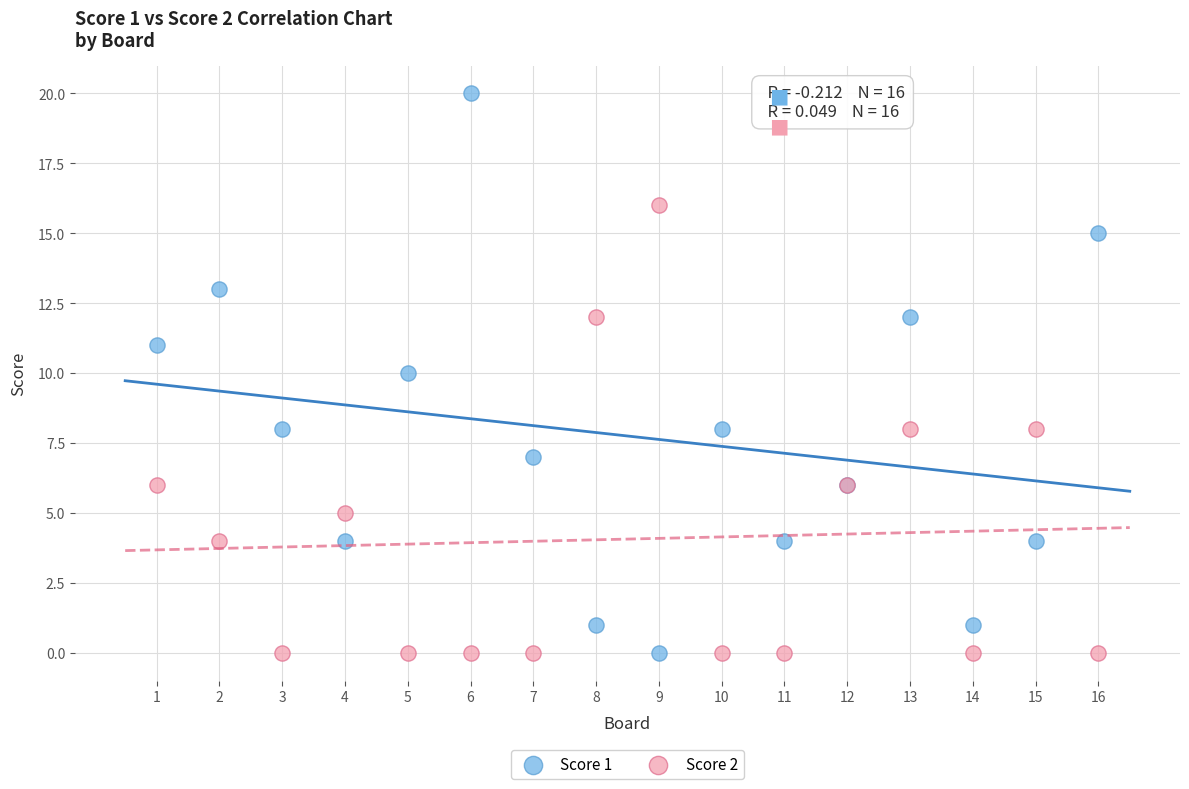

Which series has the widest spread of Y values?

Score 1